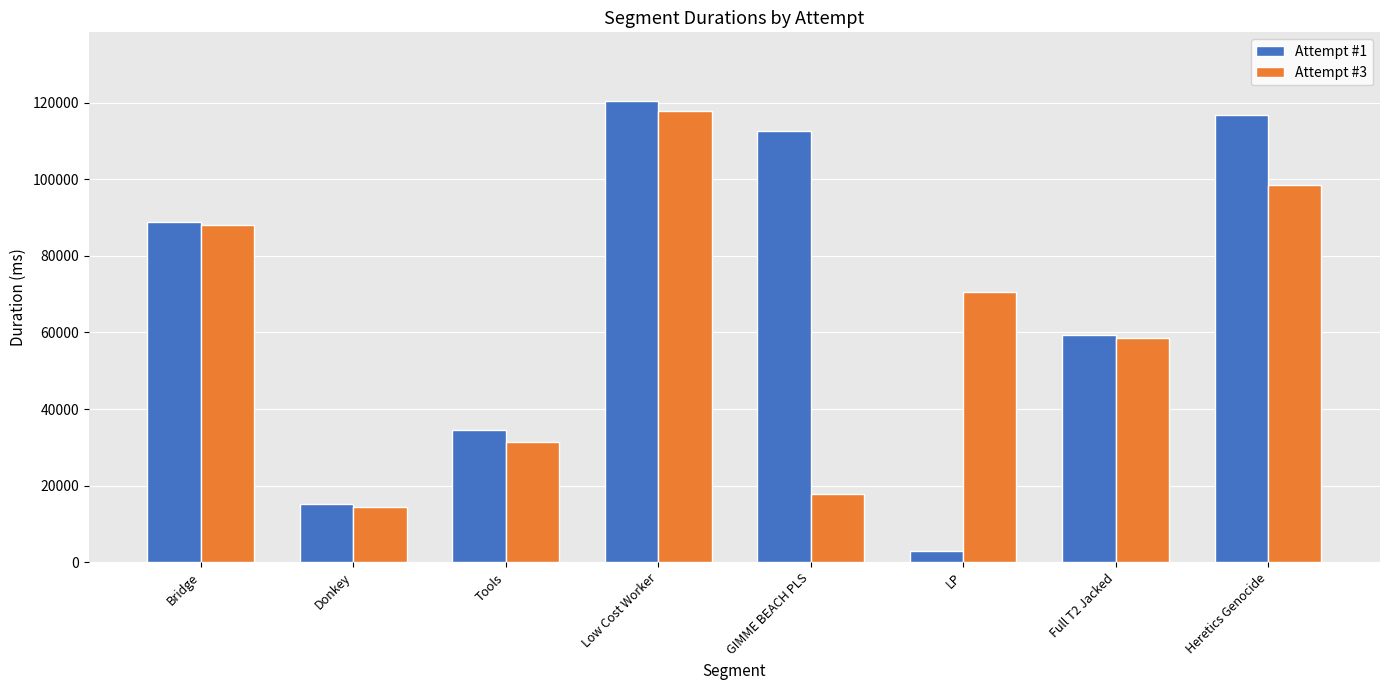

List the series in order of their overall mean, highest first.

Attempt #1, Attempt #3